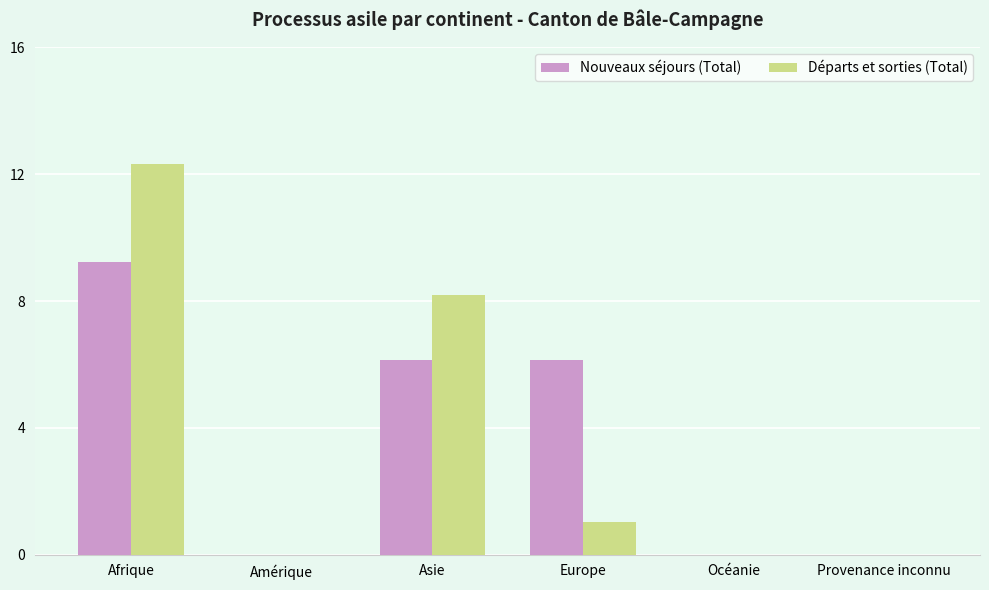

Where is Nouveaux séjours (Total) nearest to the value 4?

Asie